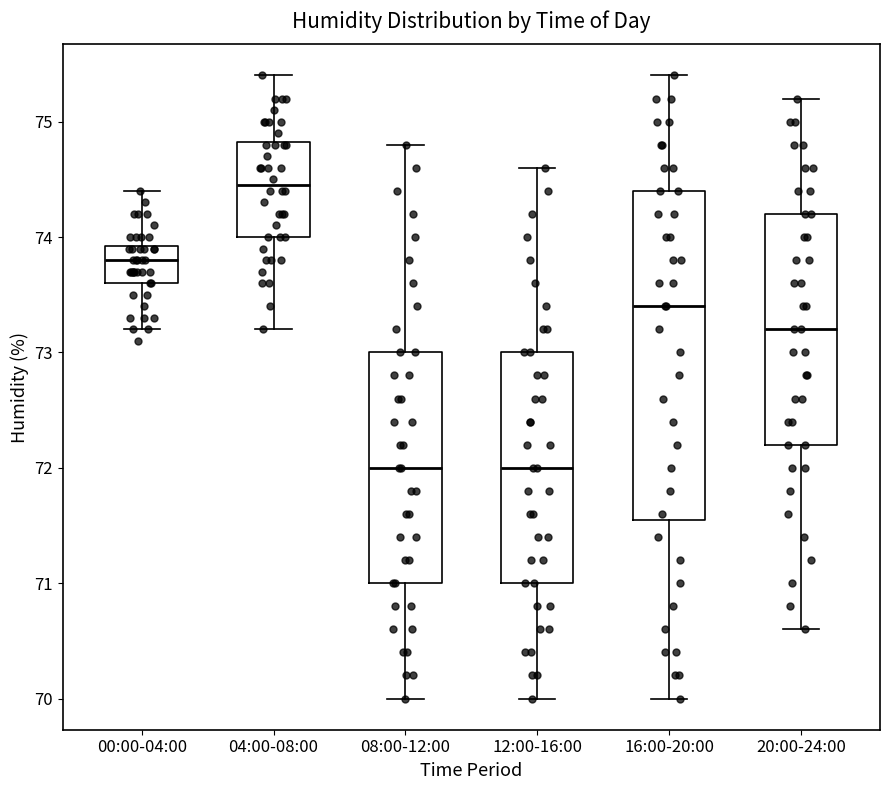

Where does the median line of the box for 08:00-12:00 sit on the y-axis? The values are not printed on the chart, so give them approximately, as read against the axis.

72.0